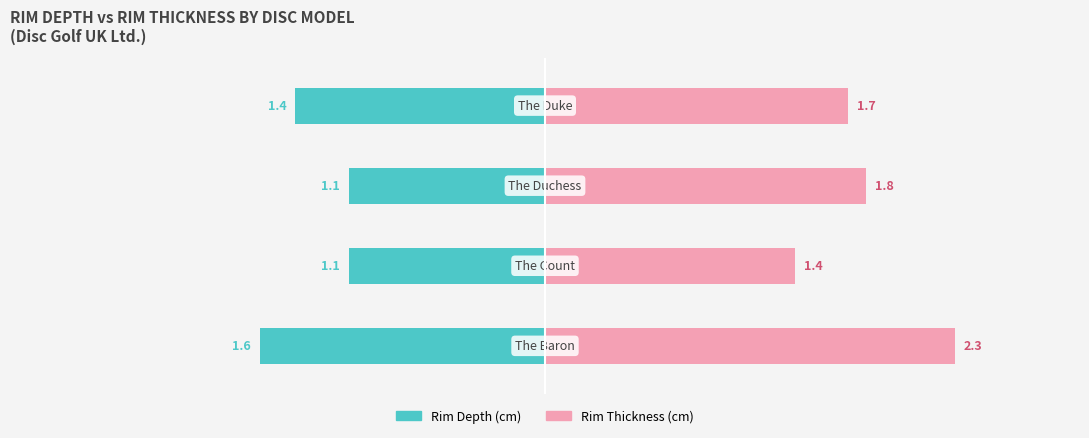

What is the minimum value for Rim Thickness (cm)?

1.4